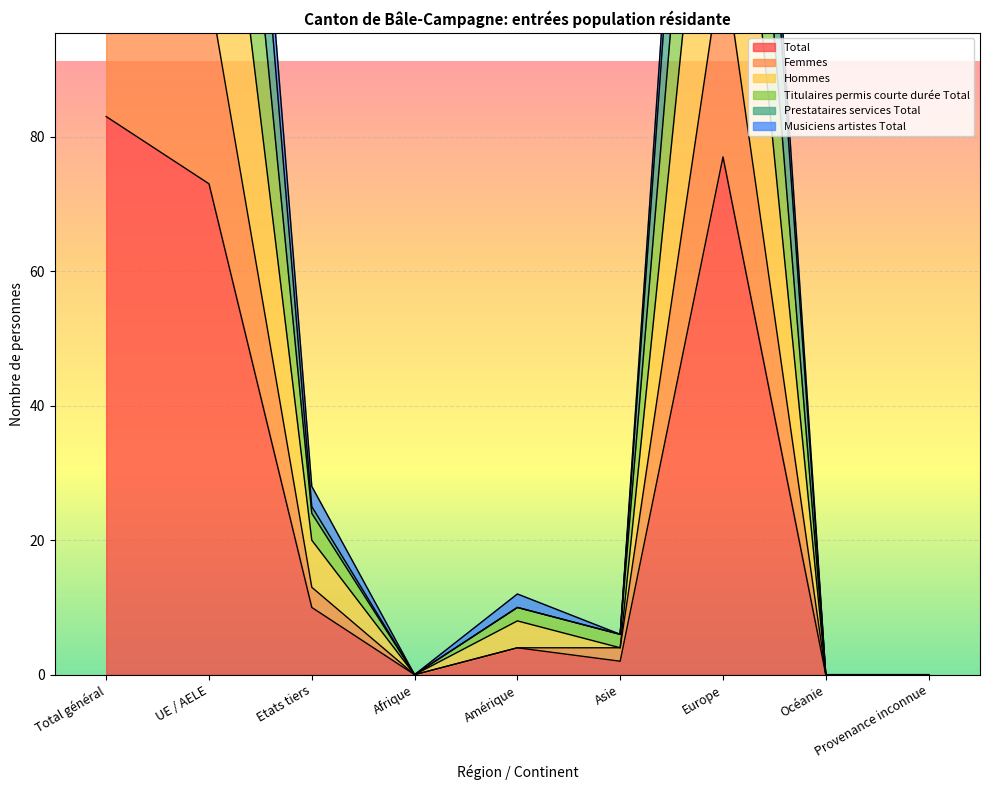

What is the difference between the maximum and minimum values in the Hommes series?

166